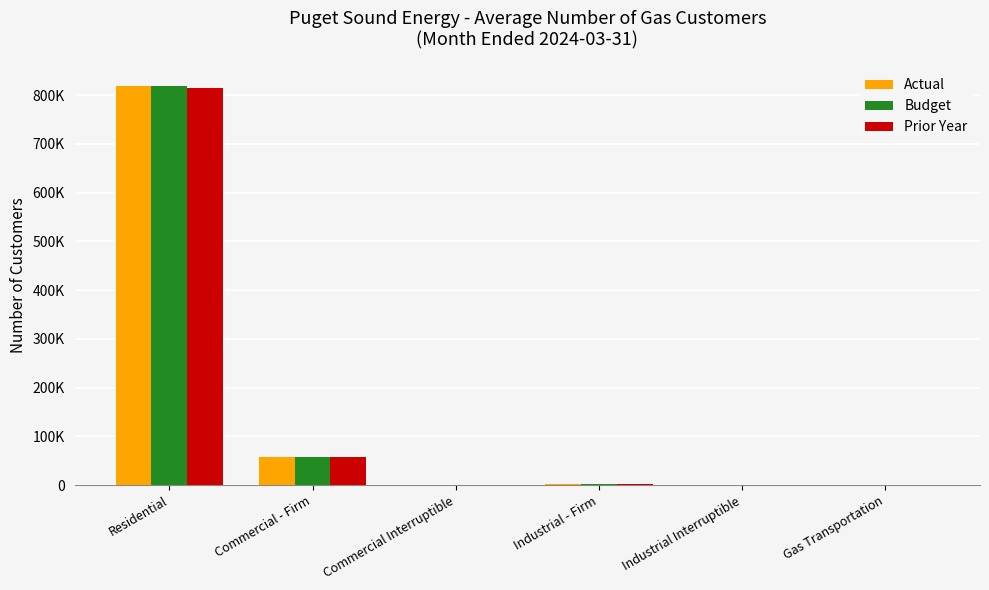

What is the spread (max minus min) of values at Gas Transportation?

3